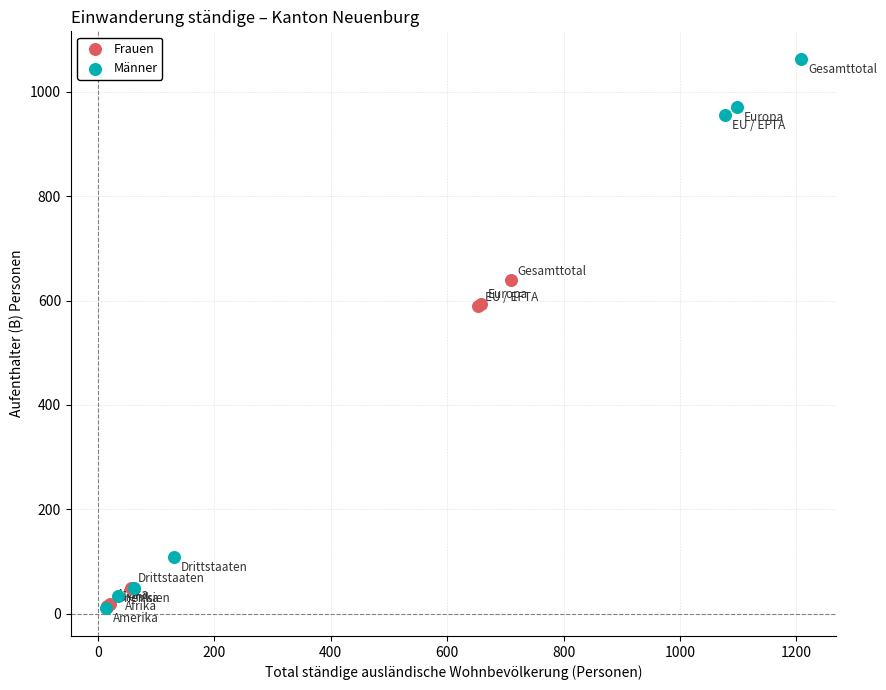

Which series reaches the maximum Y coordinate?

Männer